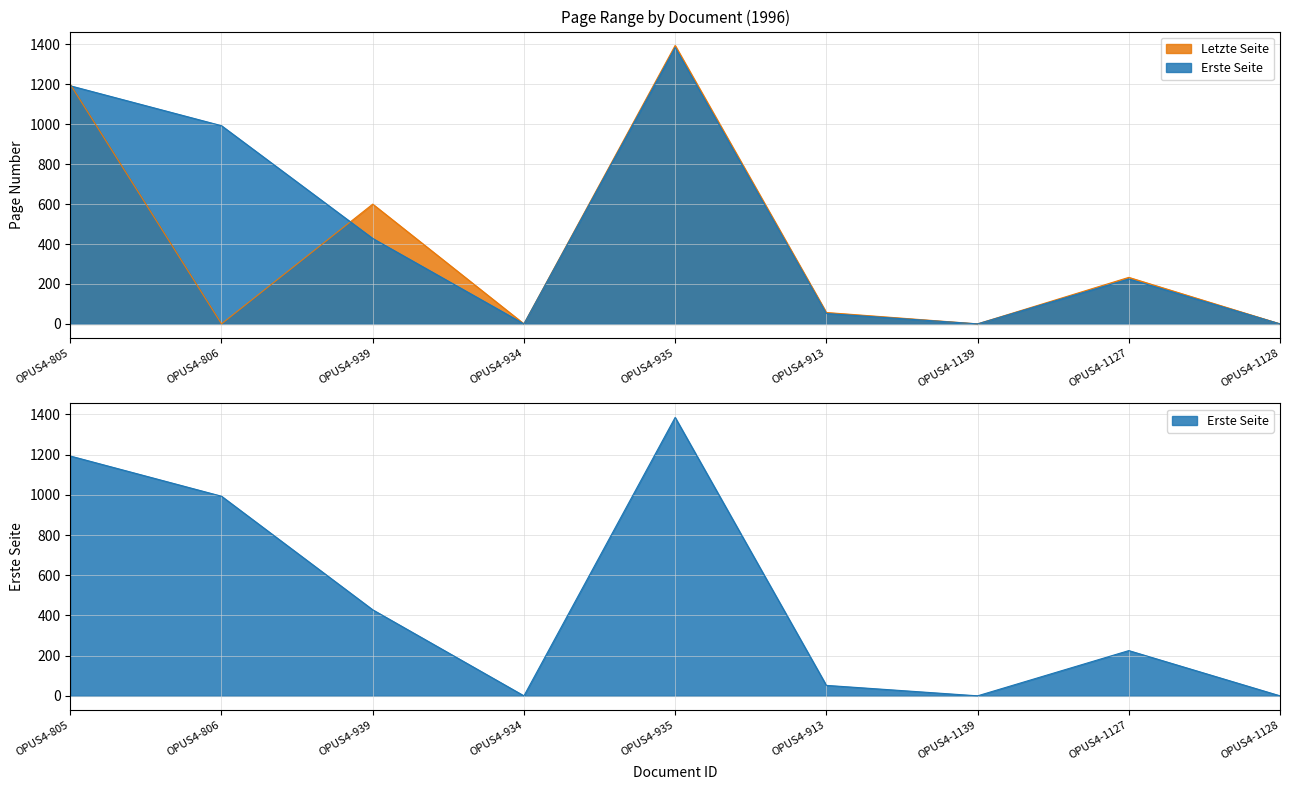

How many times do Letzte Seite and Erste Seite cross each other?

2